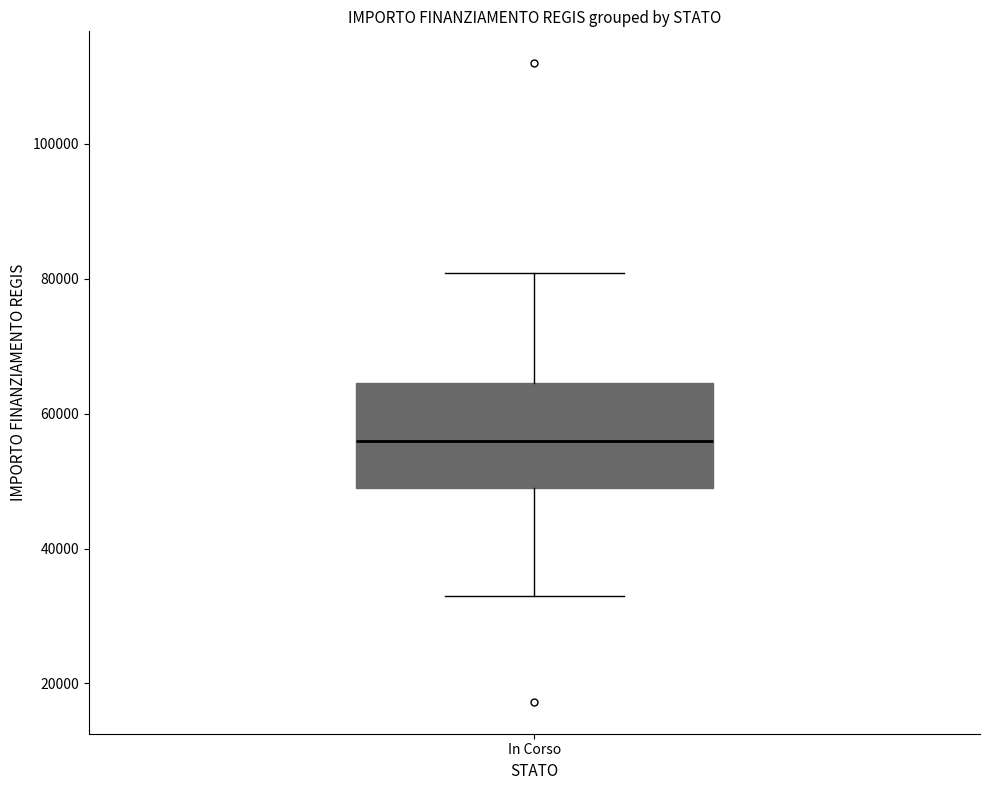

Where does the median line of the box for In Corso sit on the y-axis? The values are not printed on the chart, so give them approximately, as read against the axis.

56000